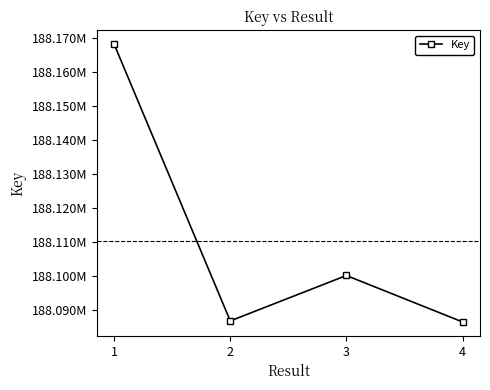

Is this an area chart (filled region under the line)?

No